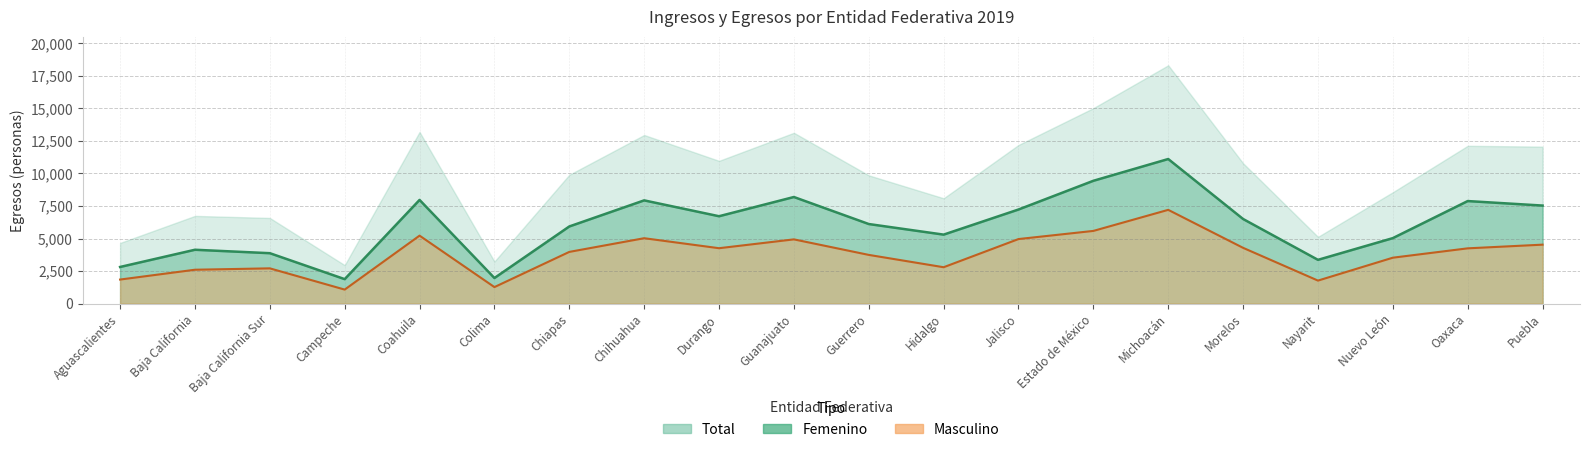

Which category has the lowest value across all series?

Campeche